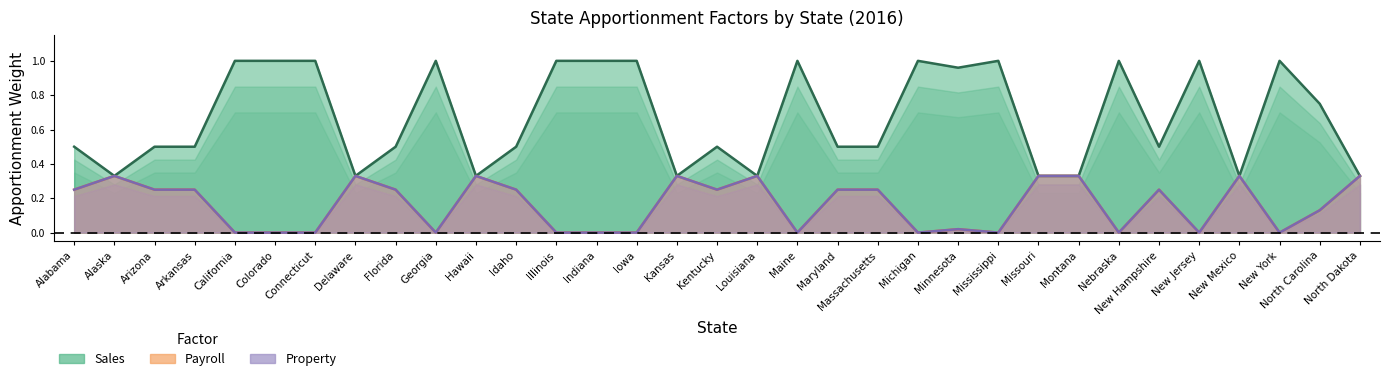

True or false: property and sales cross at least once.

False